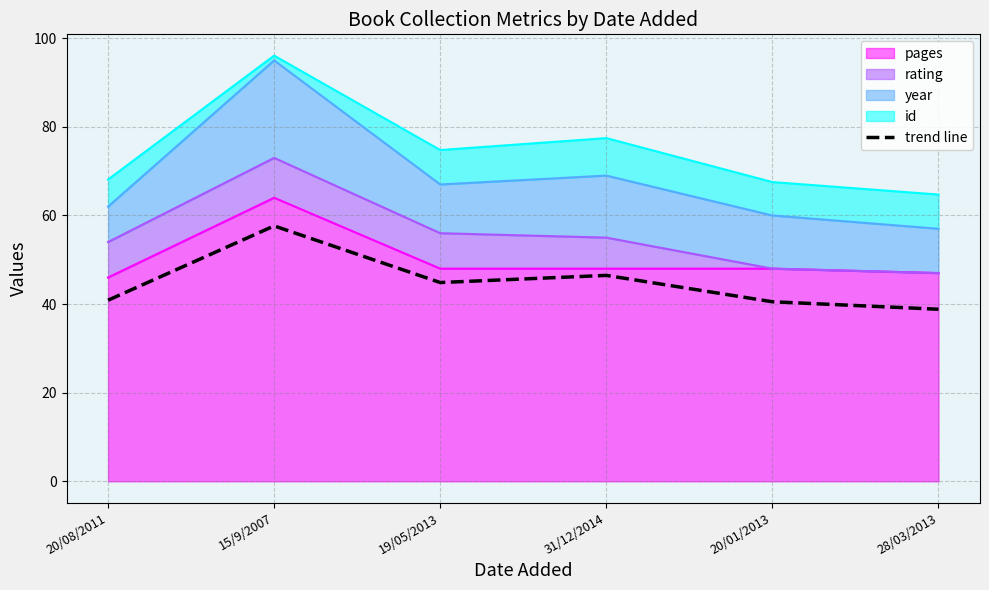

True or false: the data shows 40.9 at 20/08/2011.

True